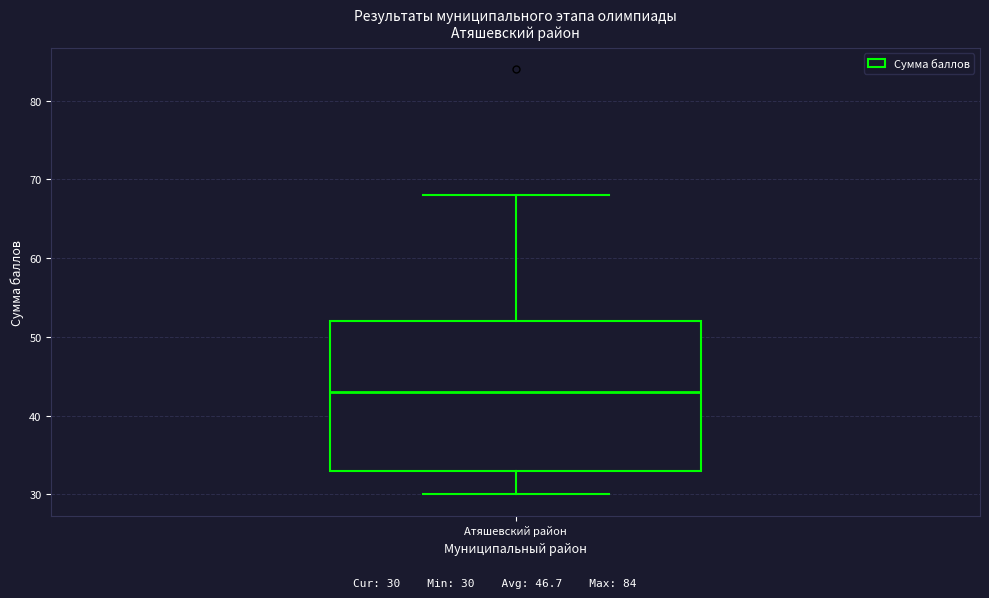

Transcribe this box plot: give where the median line is, the range the box spans, and where the two whiskers end, as read against the y-axis. The values are not printed on the chart, so give them approximately, as read against the axis.

median 43, box 33 to 52, whiskers 30 to 68